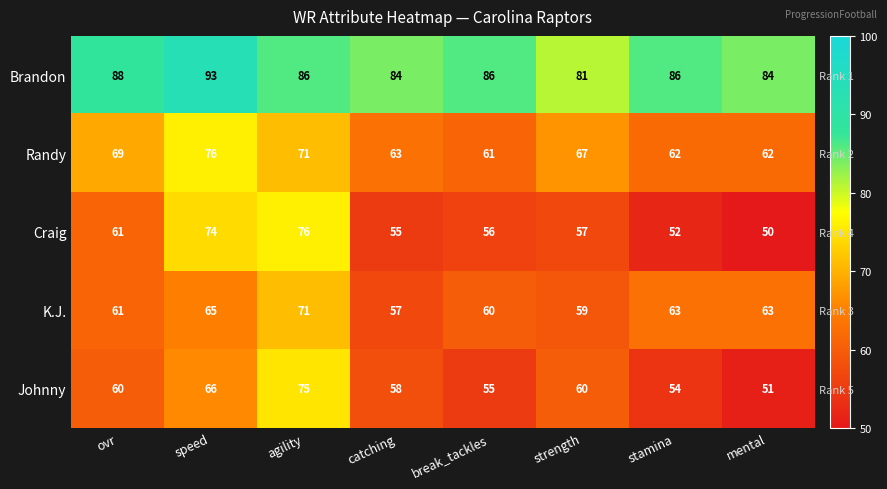

How many data points does each series have?

8